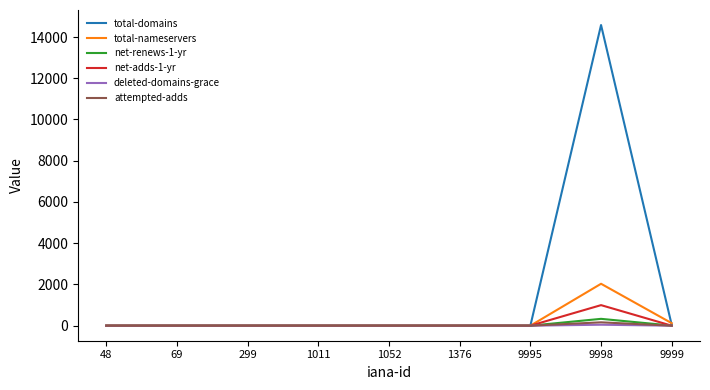

Is it true that net-adds-1-yr equals 497 at 1376?

False